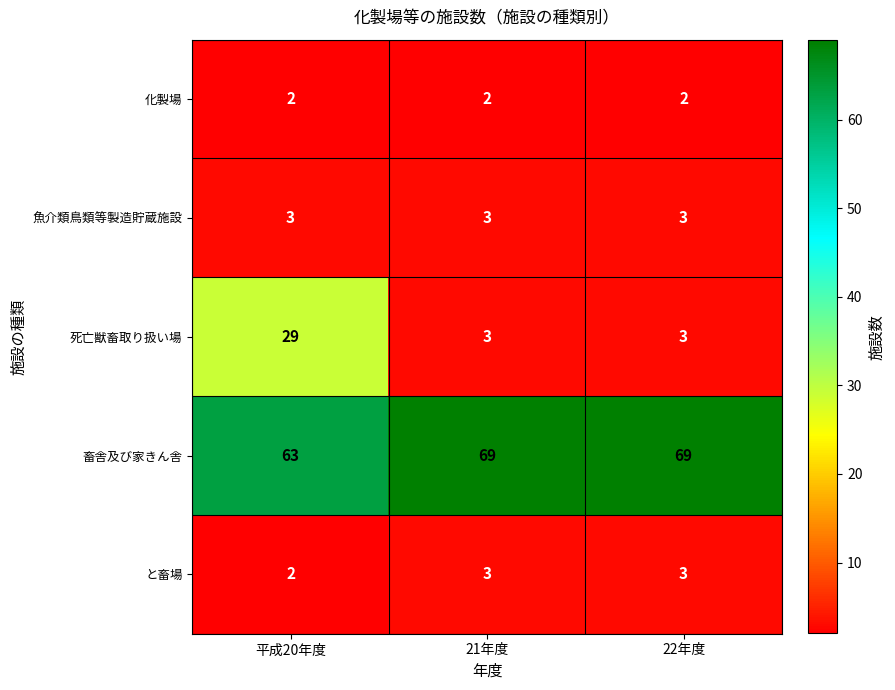

At which label does 死亡獣畜取り扱い場 reach its peak?

平成20年度